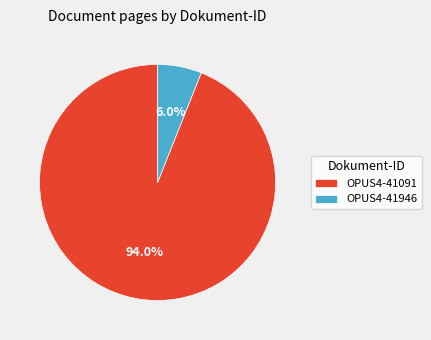

Does OPUS4-41091 represent more than half of the total?

Yes